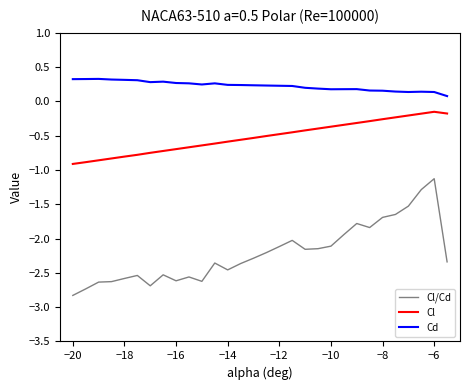

True or false: Cl/Cd and Cl cross at least once.

False